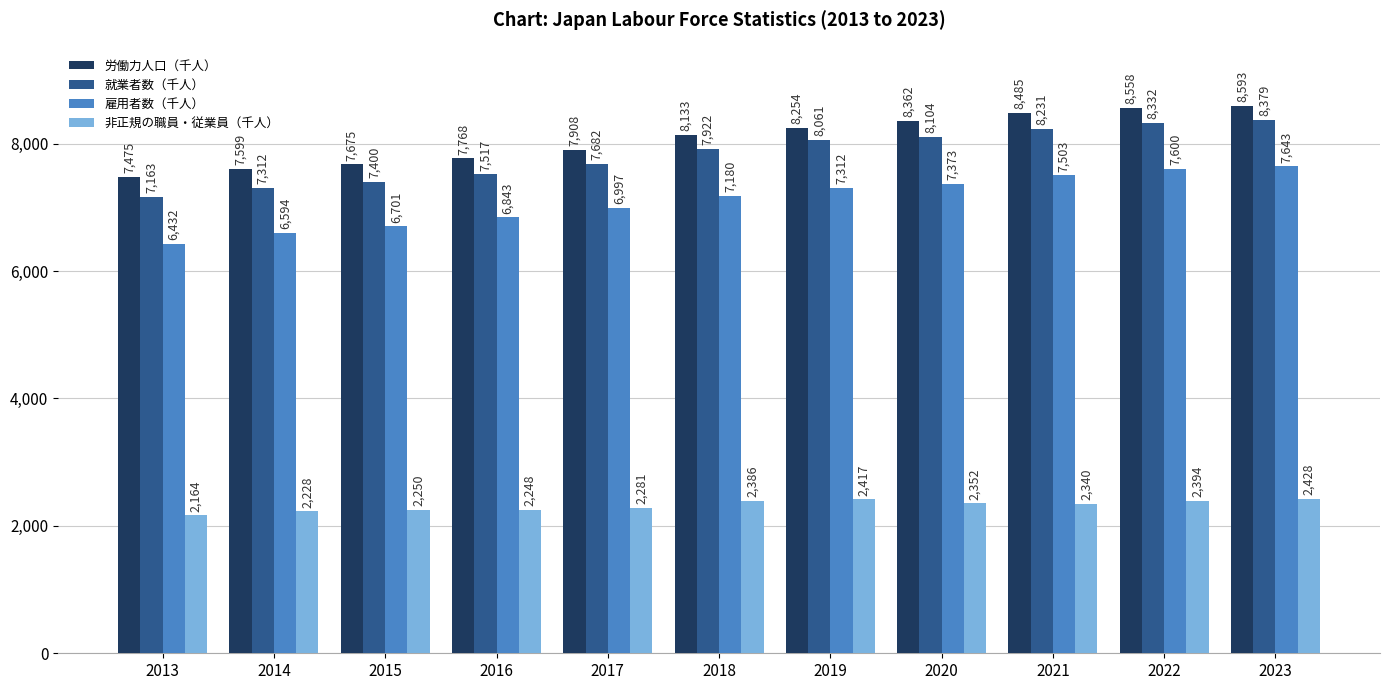

Reading left to right, extract all data points from this chart.

労働力人口（千人）: 2013=7475	2014=7599	2015=7675	2016=7768	2017=7908	2018=8133	2019=8254	2020=8362	2021=8485	2022=8558	2023=8593
就業者数（千人）: 2013=7163	2014=7312	2015=7400	2016=7517	2017=7682	2018=7922	2019=8061	2020=8104	2021=8231	2022=8332	2023=8379
雇用者数（千人）: 2013=6432	2014=6594	2015=6701	2016=6843	2017=6997	2018=7180	2019=7312	2020=7373	2021=7503	2022=7600	2023=7643
非正規の職員・従業員（千人）: 2013=2164	2014=2228	2015=2250	2016=2248	2017=2281	2018=2386	2019=2417	2020=2352	2021=2340	2022=2394	2023=2428